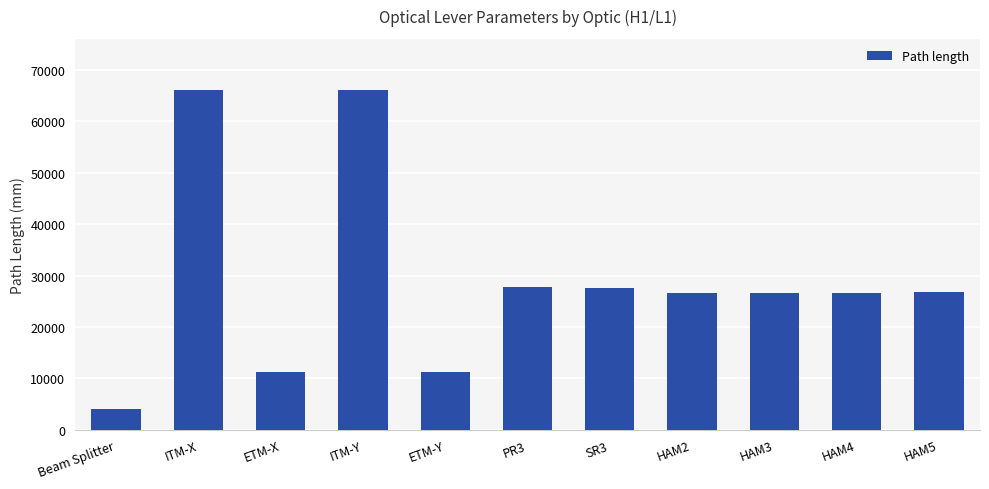

How many series are shown in this chart?

1